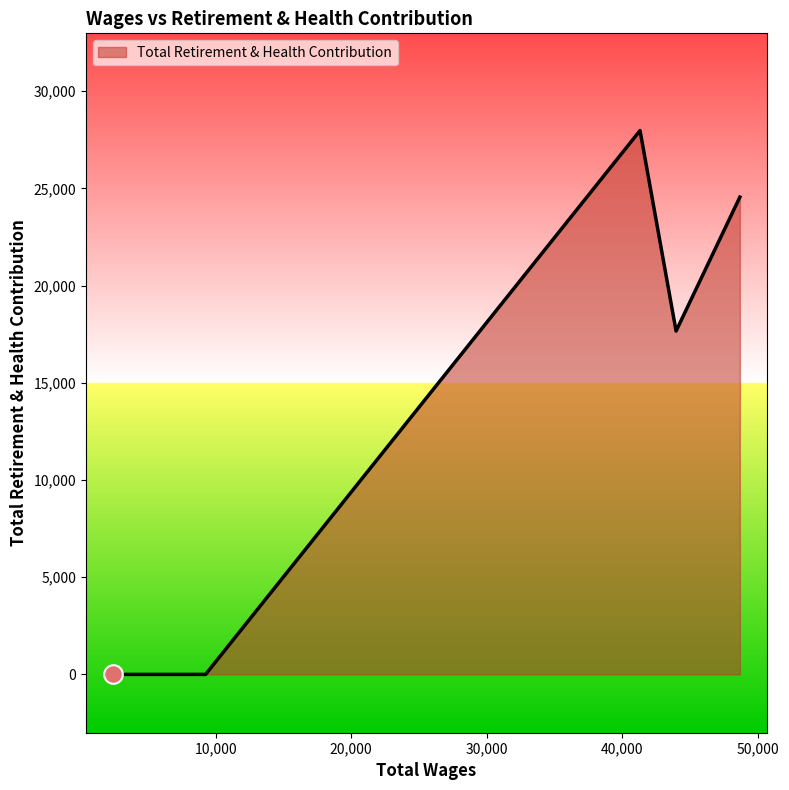

What is the greatest value displayed?

27976